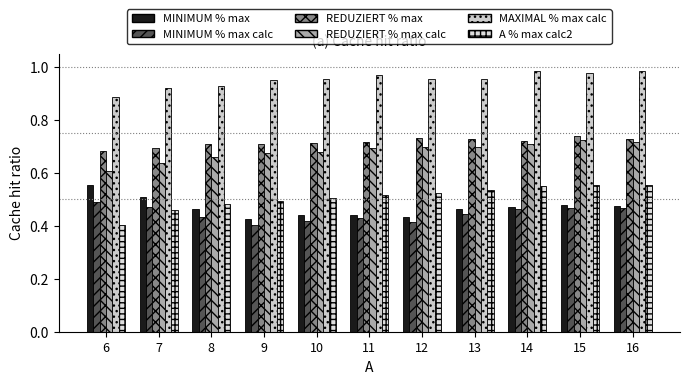

How many bars are there in total?

66